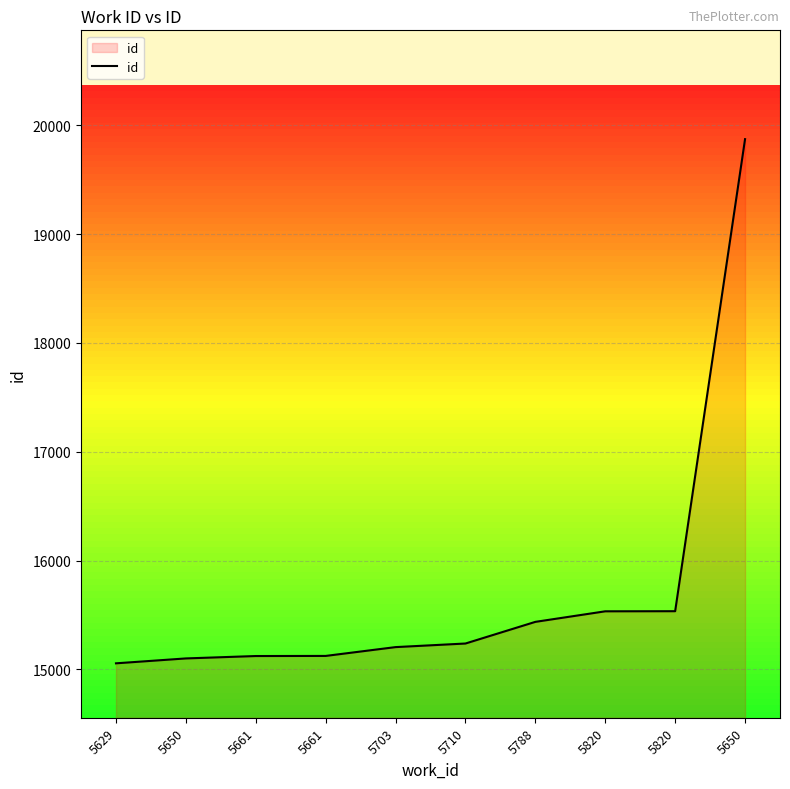

How many lines are shown in the chart?

1